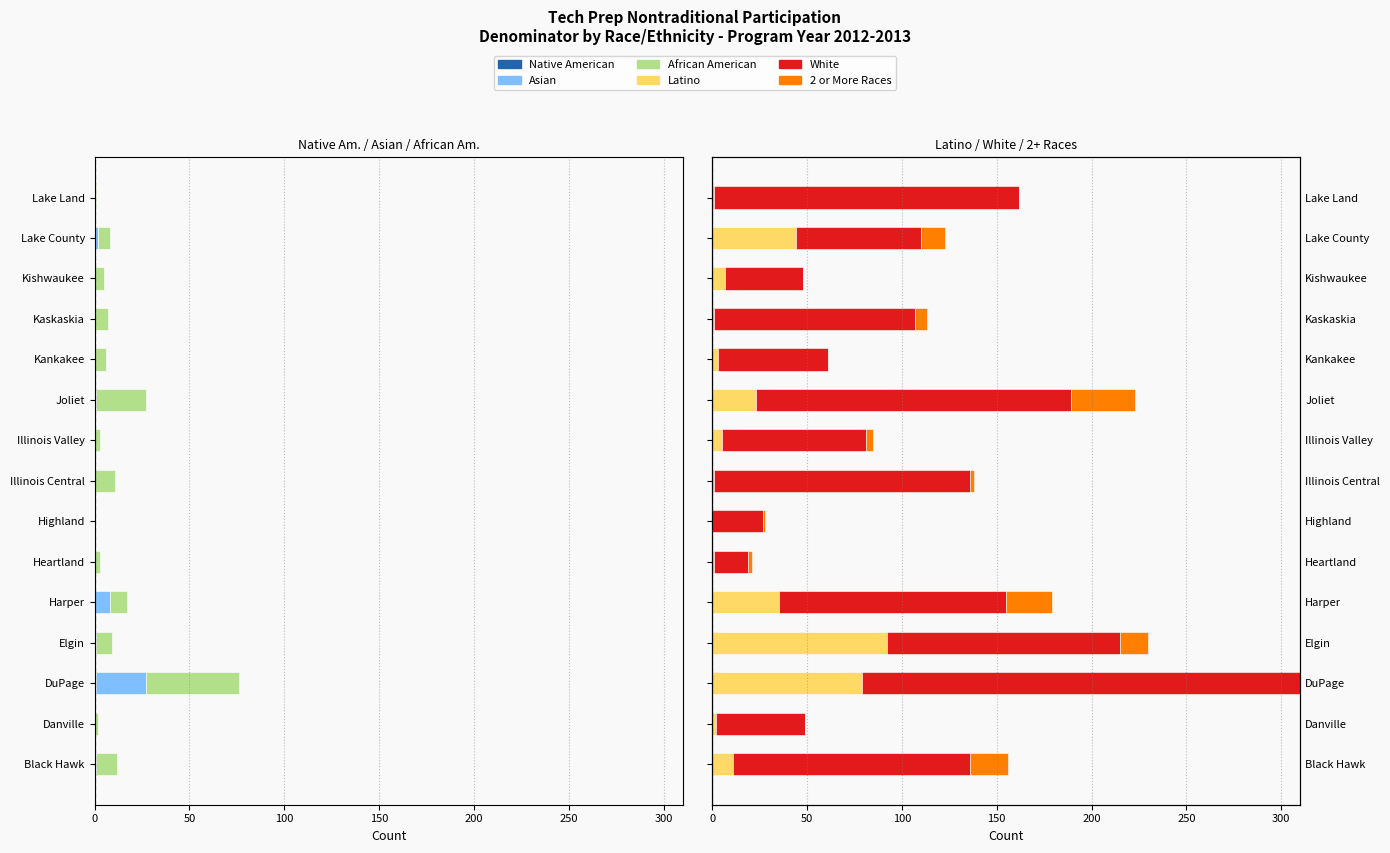

The Latino series shows 1 at Illinois Central. True or false?

True